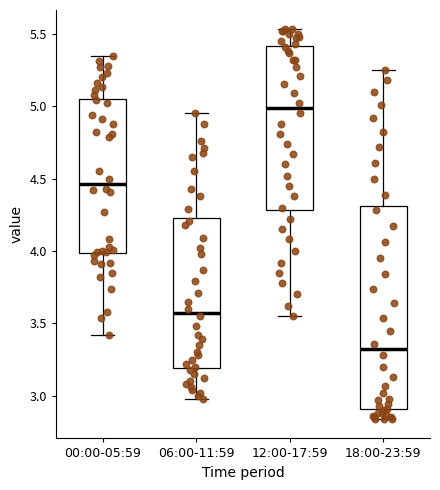

Where is the upper edge of the box for 06:00-11:59 on the y-axis? The values are not printed on the chart, so give them approximately, as read against the axis.

4.25